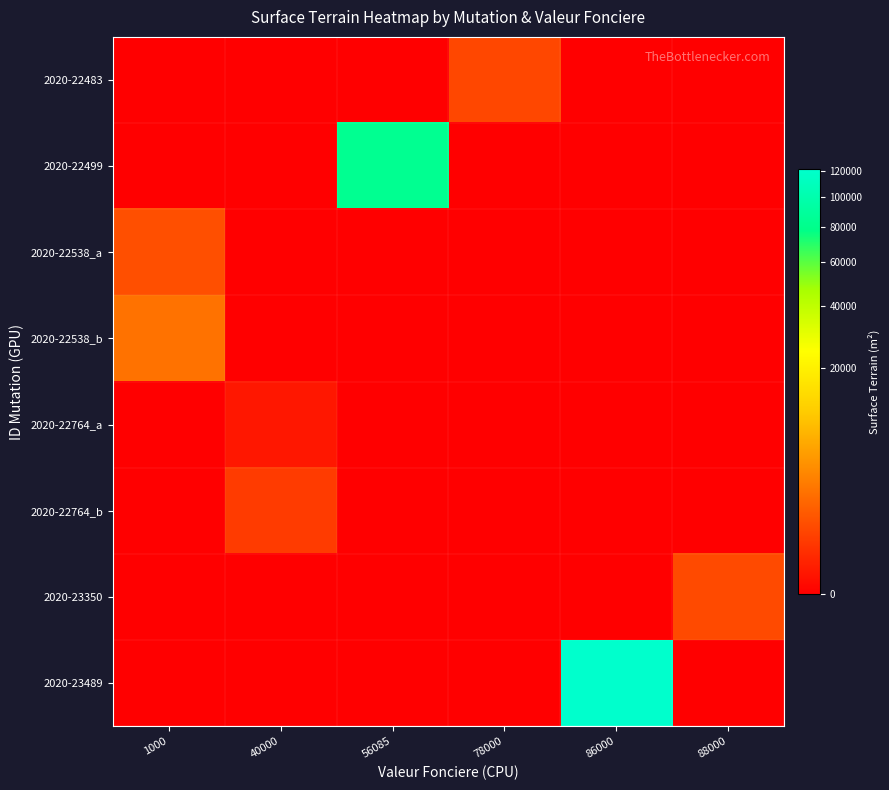

Reading right to left, list all the values displayed in this chart.

2020-22483: 88000=0	86000=0	78000=547	56085=0	40000=0	1000=0
2020-22499: 88000=0	86000=0	78000=0	56085=83090	40000=0	1000=0
2020-22538_a: 88000=0	86000=0	78000=0	56085=0	40000=0	1000=732
2020-22538_b: 88000=0	86000=0	78000=0	56085=0	40000=0	1000=2105
2020-22764_a: 88000=0	86000=0	78000=0	56085=0	40000=22	1000=0
2020-22764_b: 88000=0	86000=0	78000=0	56085=0	40000=327	1000=0
2020-23350: 88000=608	86000=0	78000=0	56085=0	40000=0	1000=0
2020-23489: 88000=0	86000=121054	78000=0	56085=0	40000=0	1000=0